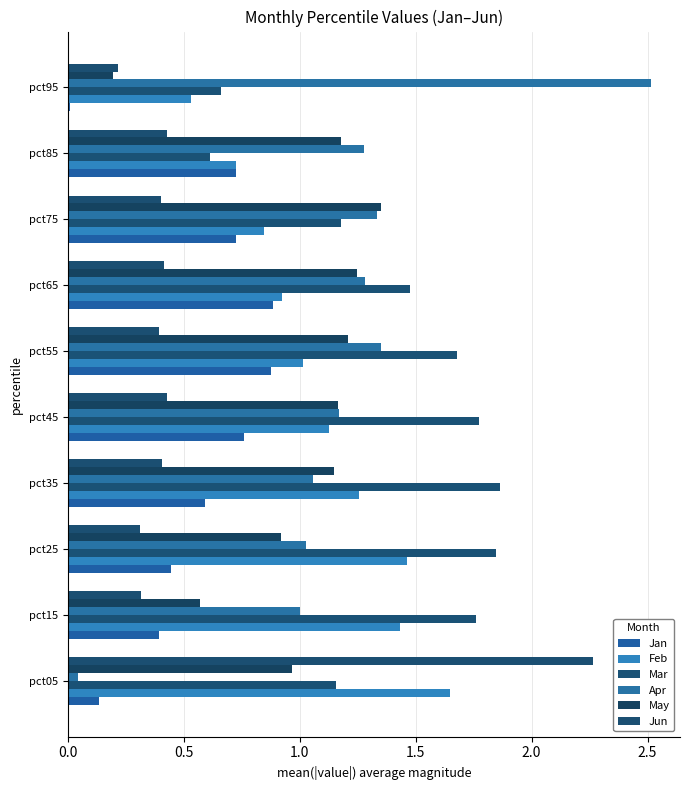

Count the number of data series in this chart.

6